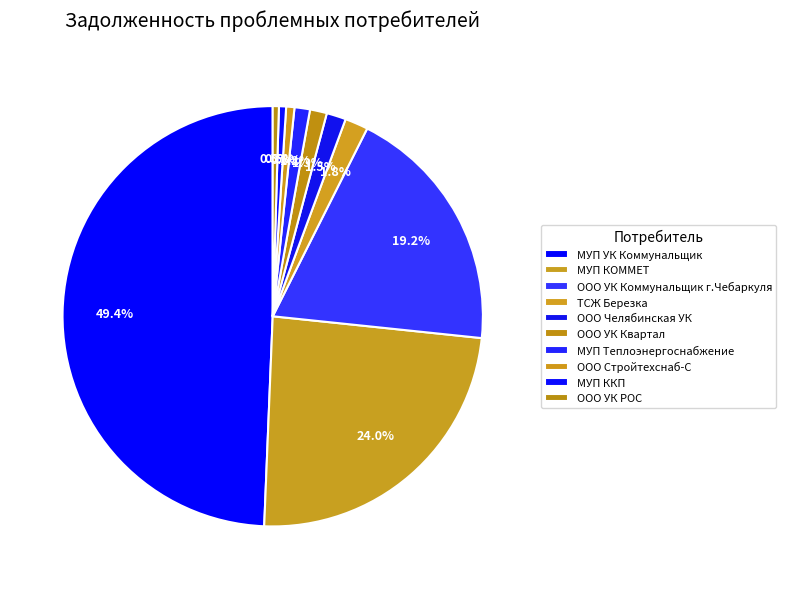

Combined, what portion of the pie is ТСЖ Березка and ООО УК РОС?

2.3%